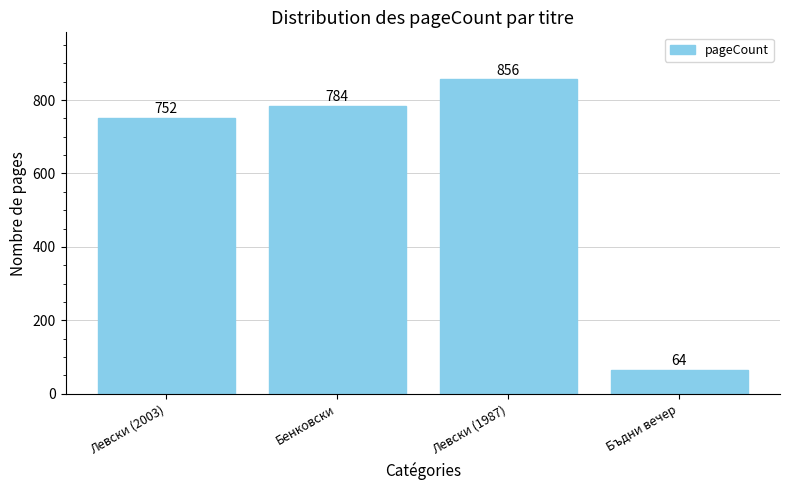

What is the label of the 4th bar from the right?

Левски (2003)